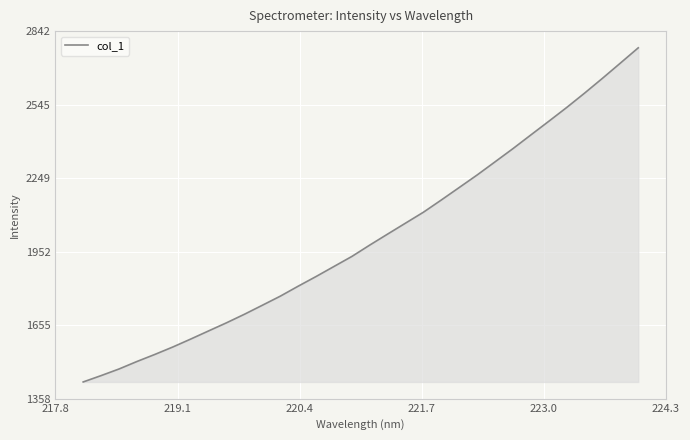

Reading left to right, transcribe all the data shown in this chart.

1425.8	1451.5	1478.2	1508.4	1537.0	1566.9	1599.0	1631.9	1664.7	1699.2	1735.5	1772.1	1812.4	1851.5	1892.1	1932.6	1978.6	2023.0	2067.2	2111.3	2160.7	2211.1	2261.6	2314.6	2367.9	2423.1	2478.1	2533.7	2591.7	2651.5	2712.8	2774.5